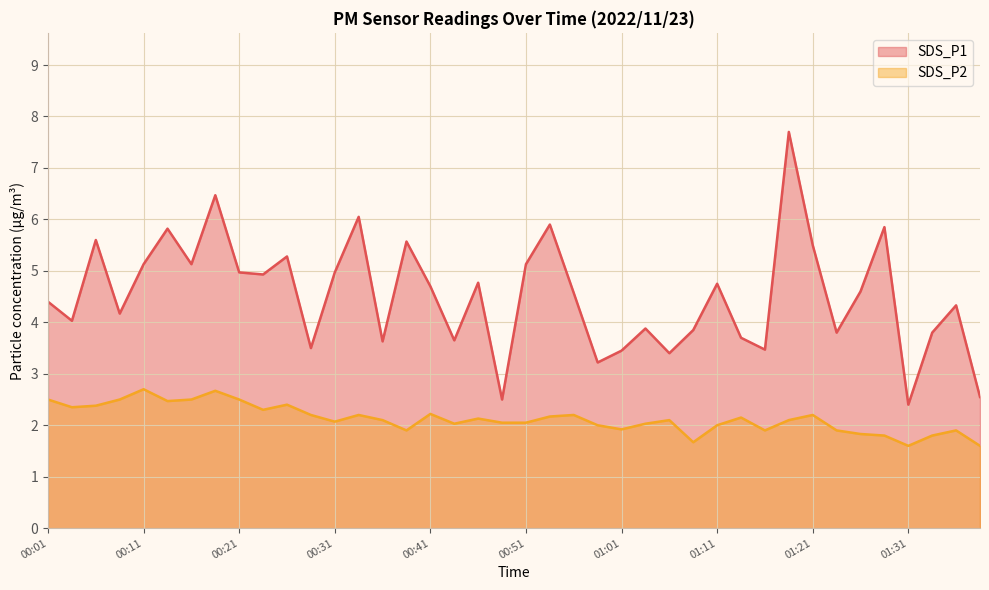

What is the difference between the SDS_P1 values at 00:51 and 01:16?

1.7